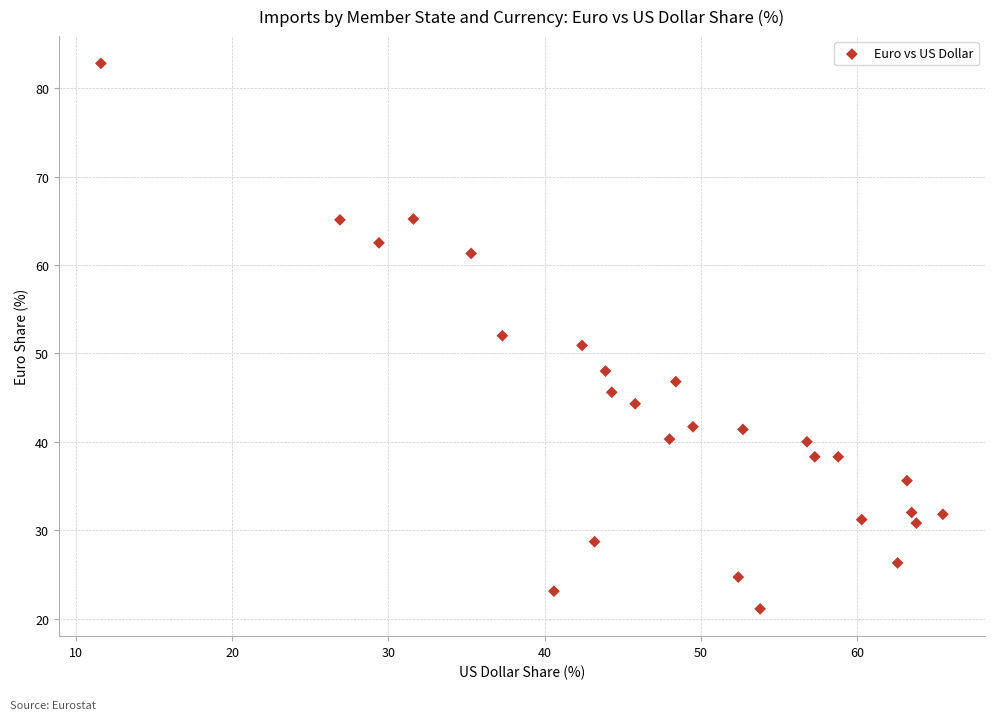

What is the range of Y values (max minus min)?

61.7